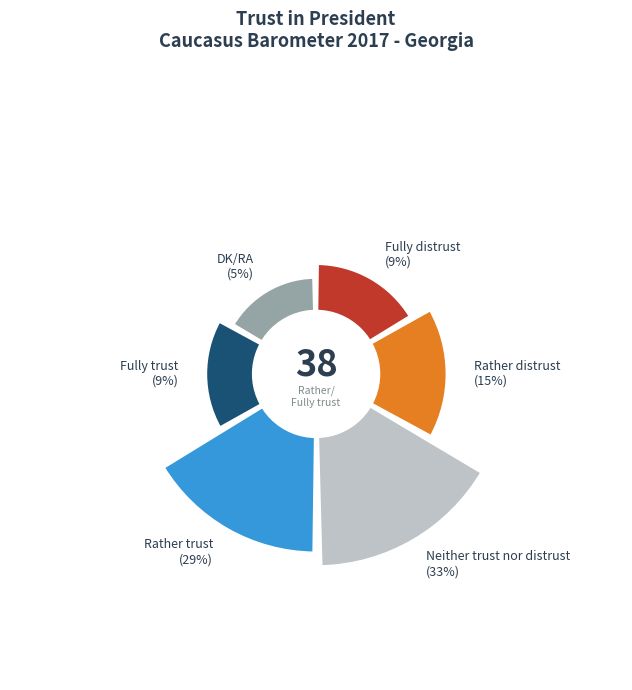

What percentage is the Fully trust slice, to the nearest percent?

9%